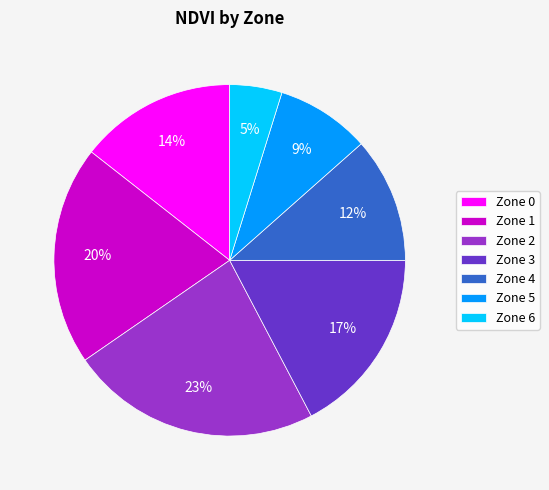

Combined, do Zone 0 and Zone 5 account for over 50%?

No